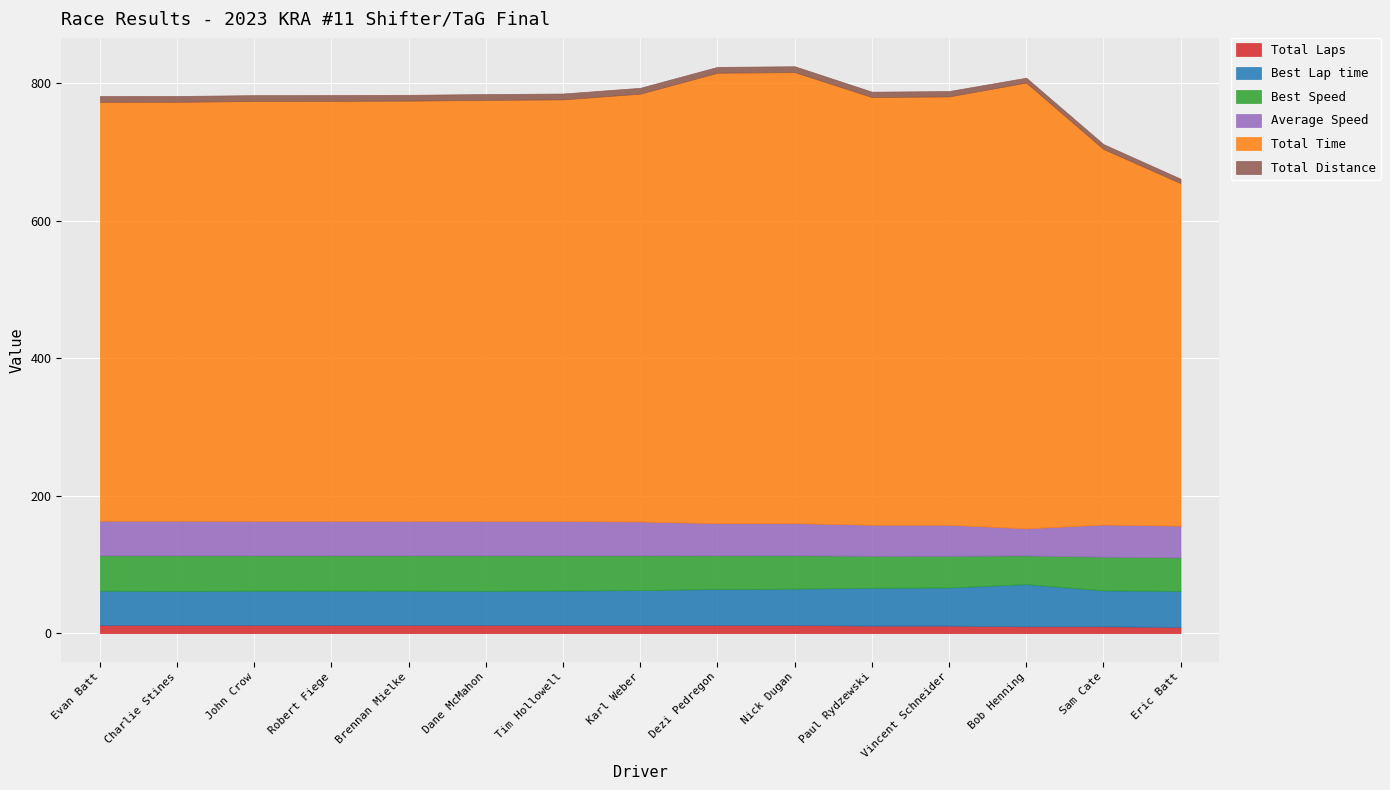

True or false: Total Distance and Best Lap time intersect in this chart.

False